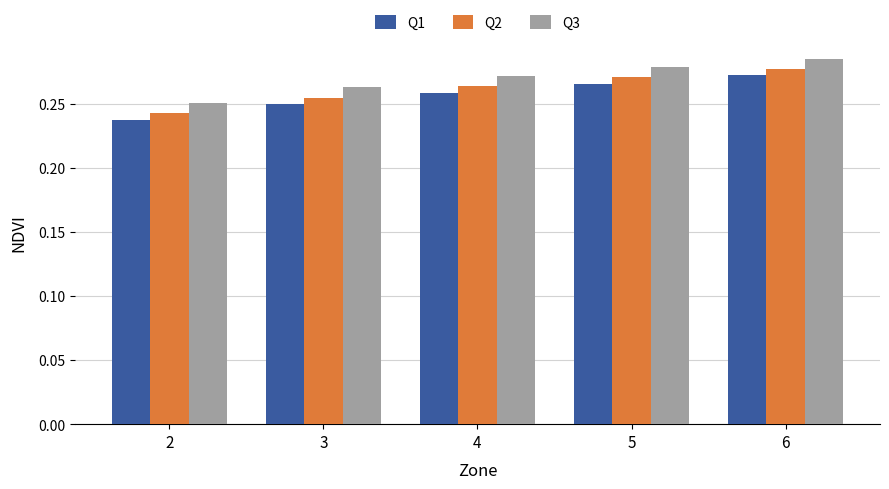

What is the sum of the Q3 values at 6 and 2?

0.5